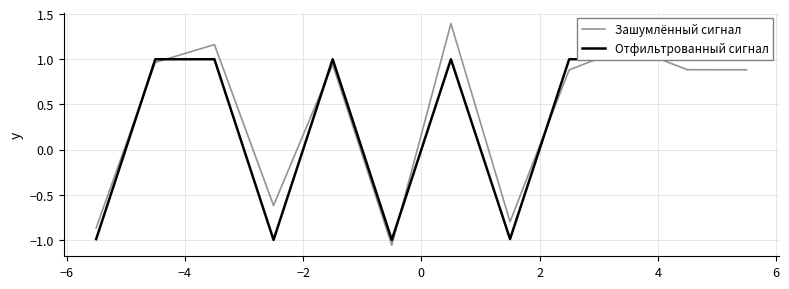

True or false: Зашумлённый сигнал and Отфильтрованный сигнал intersect in this chart.

True